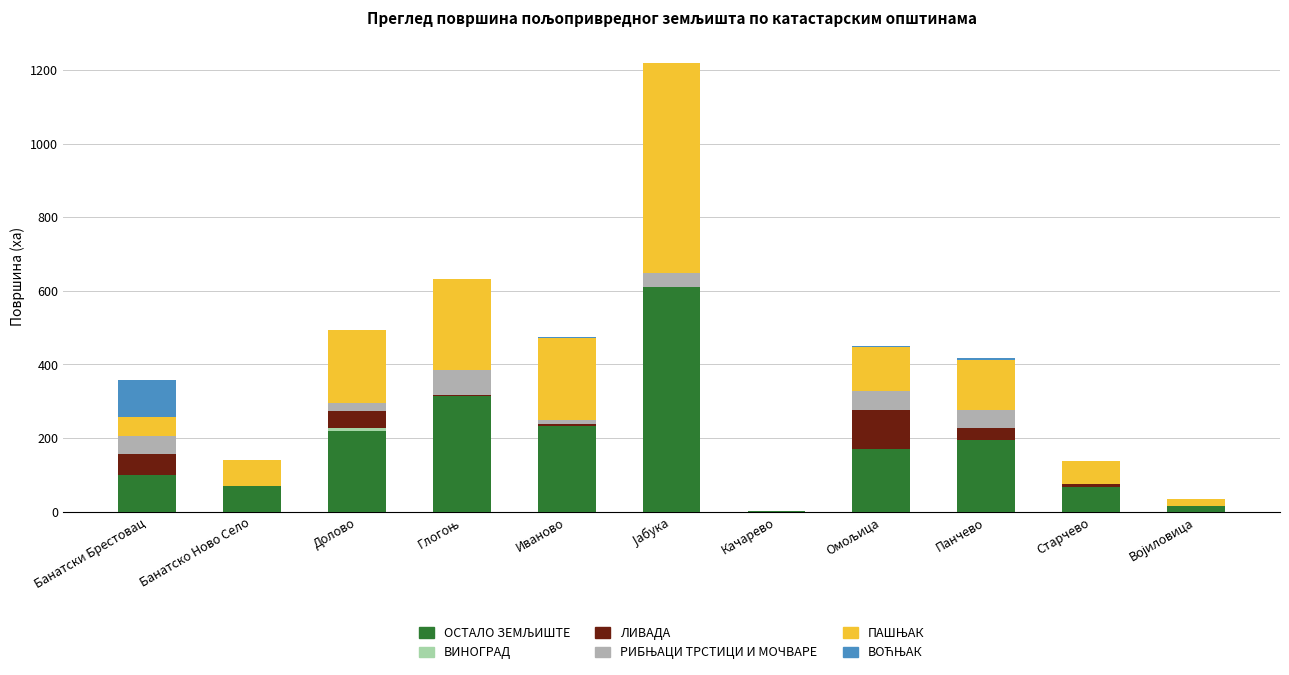

Rank the categories by ВИНОГРАД value from lowest to highest.

Иваново, Качарево, Омољица, Старчево, Војиловица, Глогоњ, Панчево, Јабука, Банатско Ново Село, Банатски Брестовац, Долово